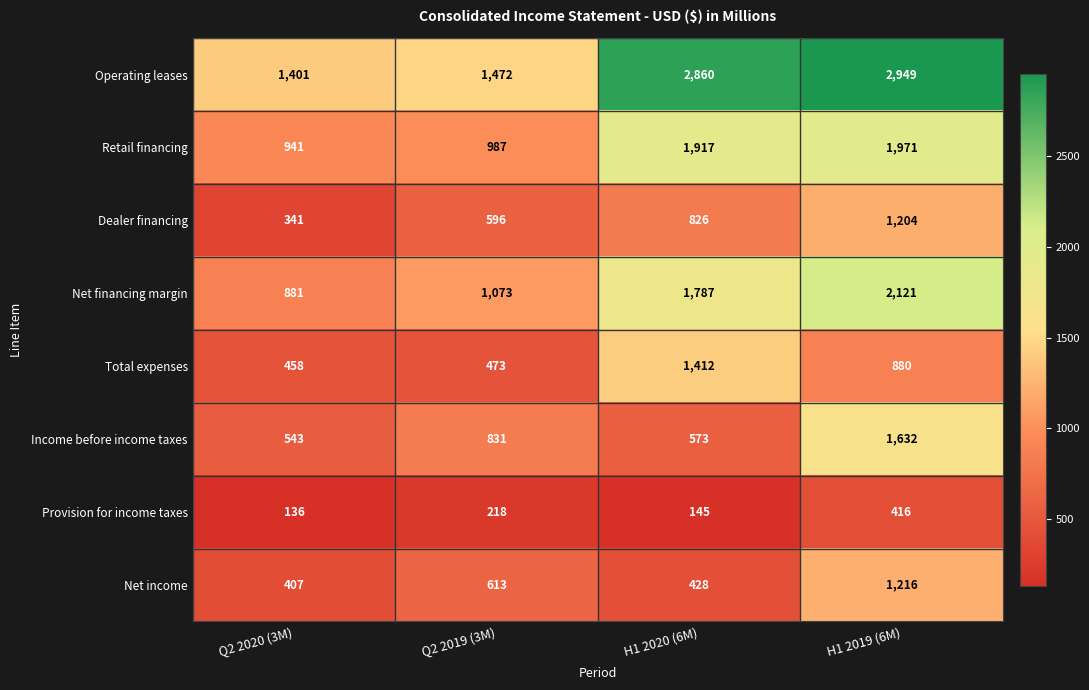

At which category is the sum across all series the highest?

H1 2019 (6M)